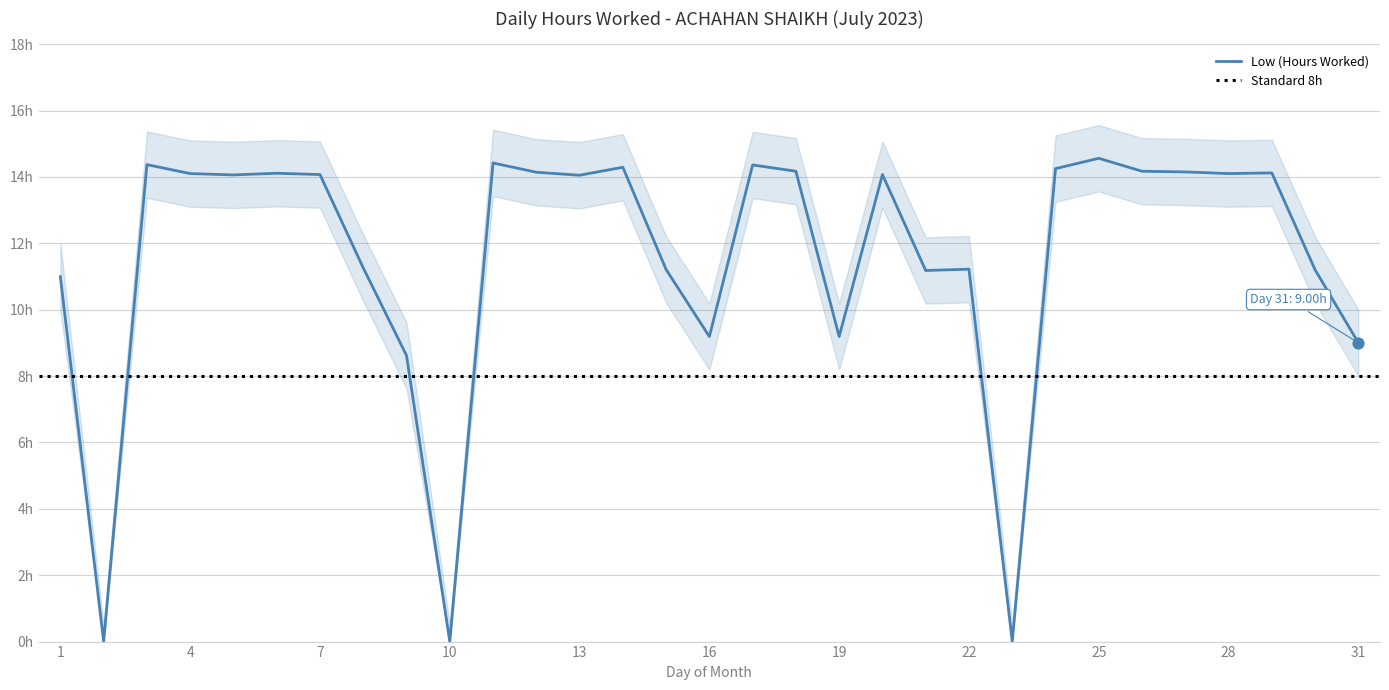

At which category is the sum across all series the highest?

25